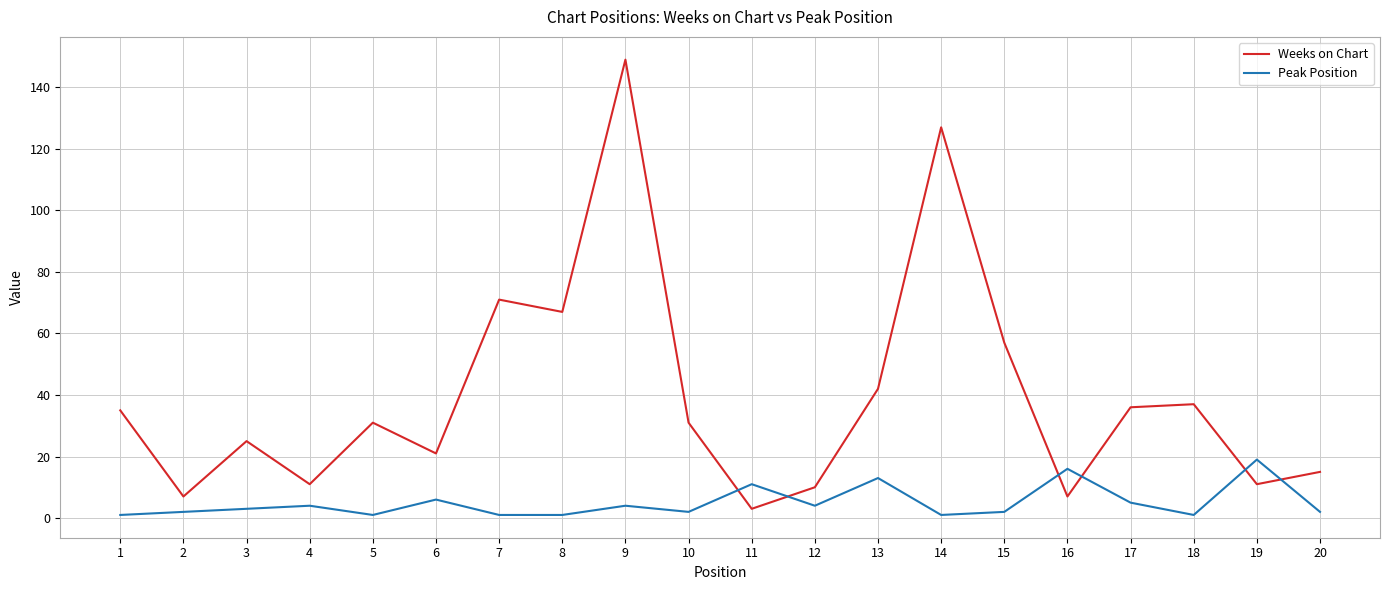

How many categories are shown in the chart?

20